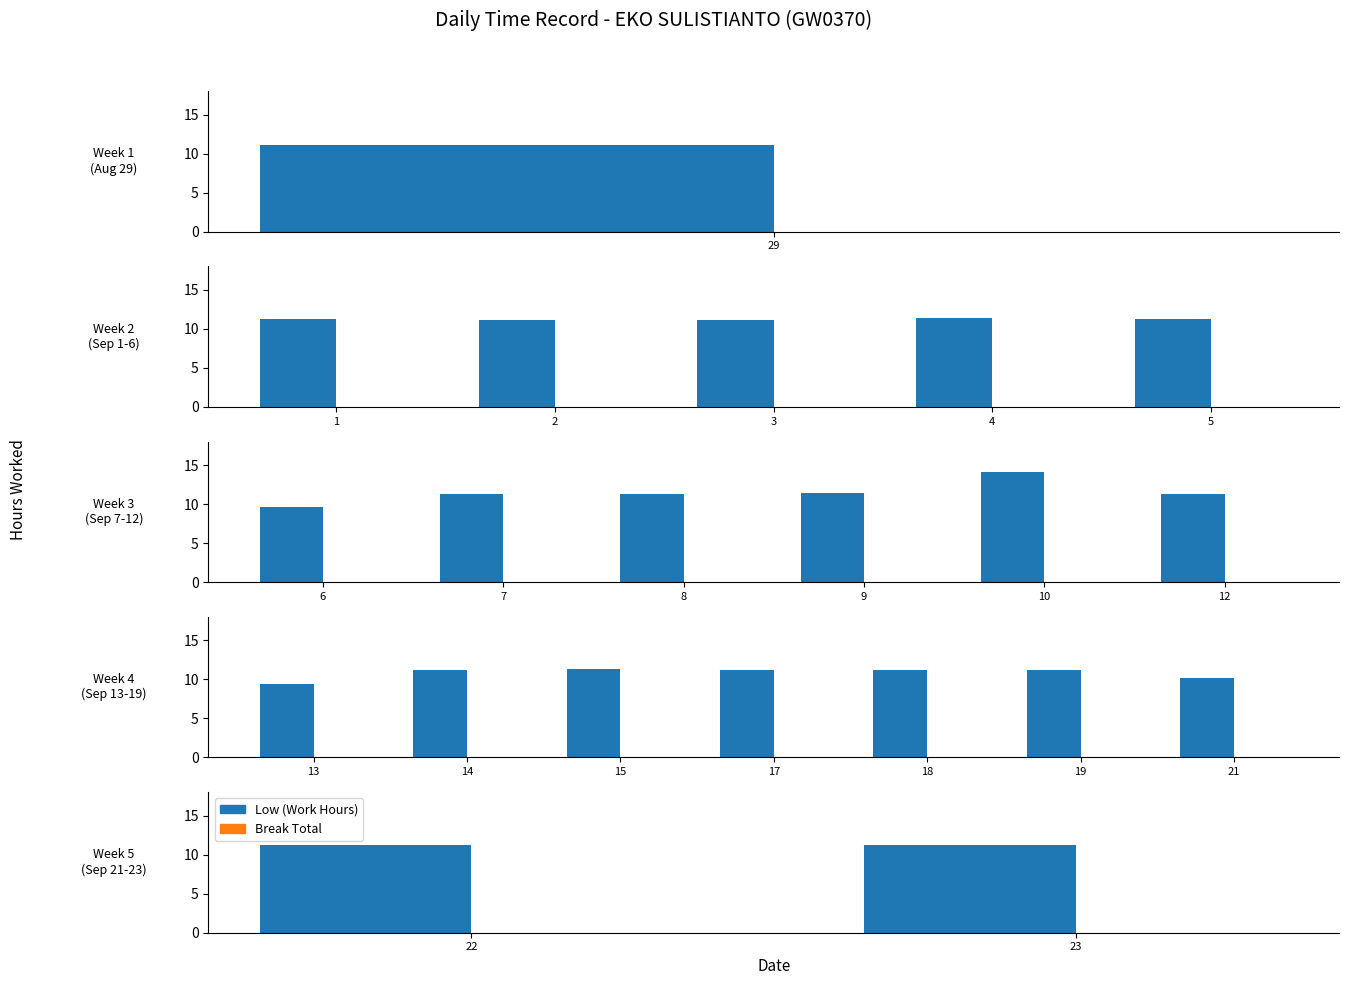

What is the total value across all series at 23?

11.2